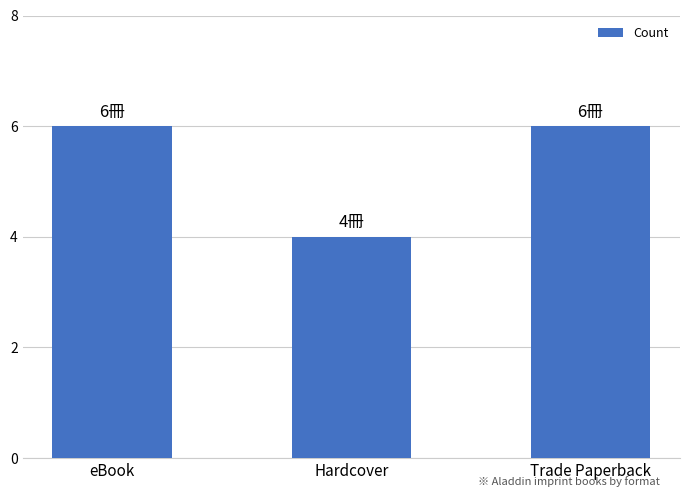

What position from the right is eBook?

3